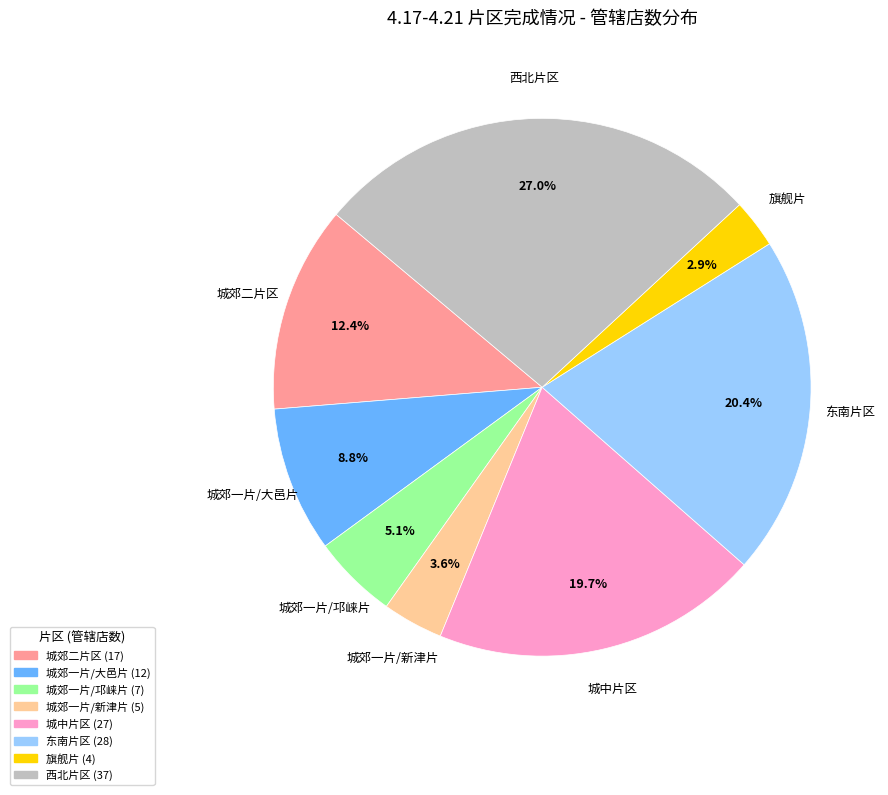

What percentage is the 城中片区 slice, to the nearest percent?

20%